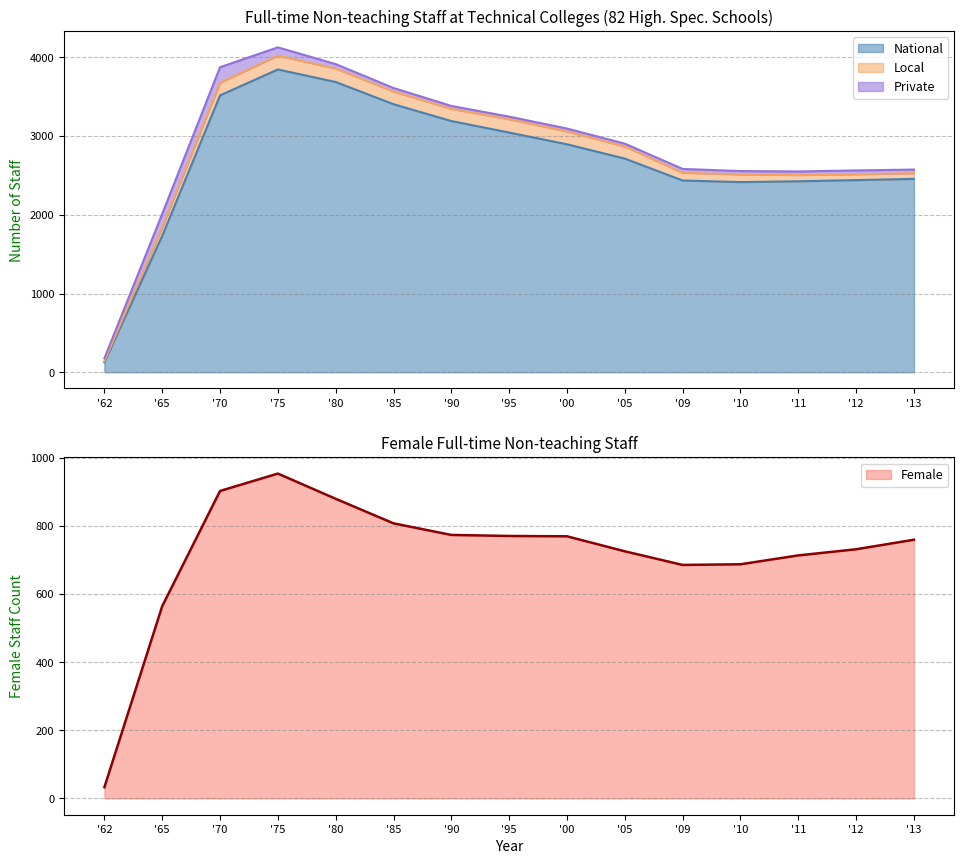

What is the label of the 6th point from the right?

'05